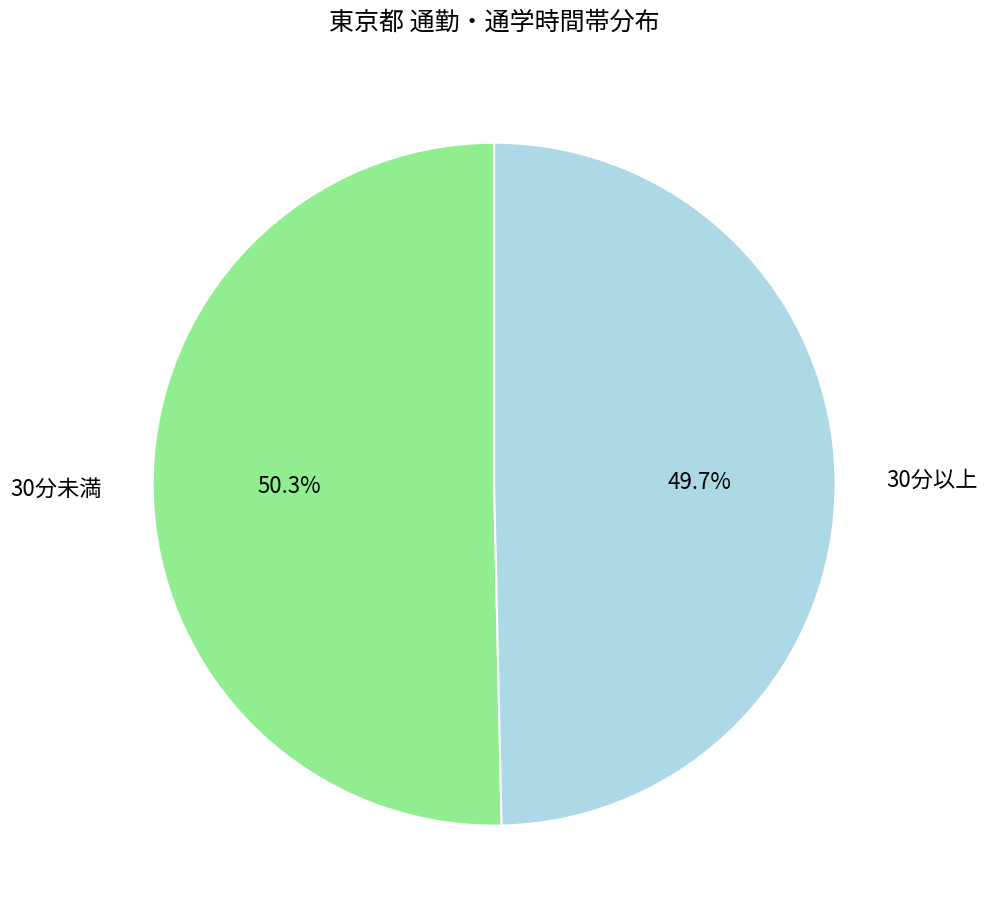

Which category accounts for the majority?

30分未満